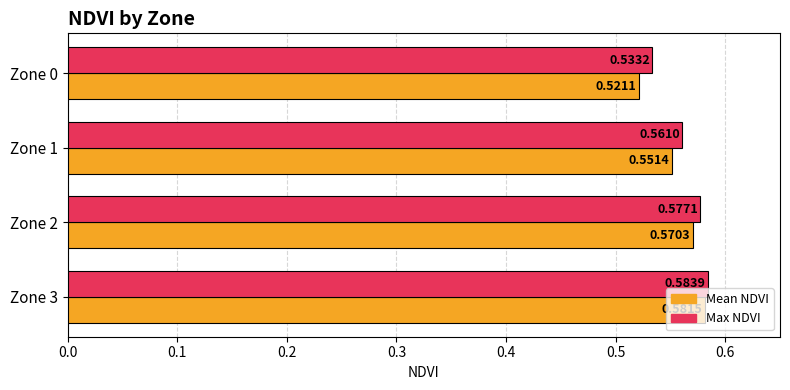

What are all the series names shown in the legend?

Mean NDVI, Max NDVI